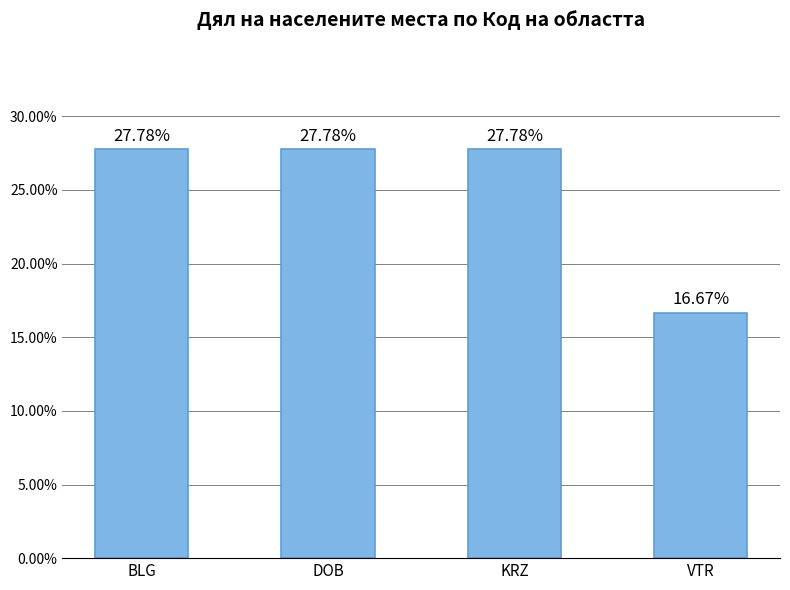

What position from the right is DOB?

3